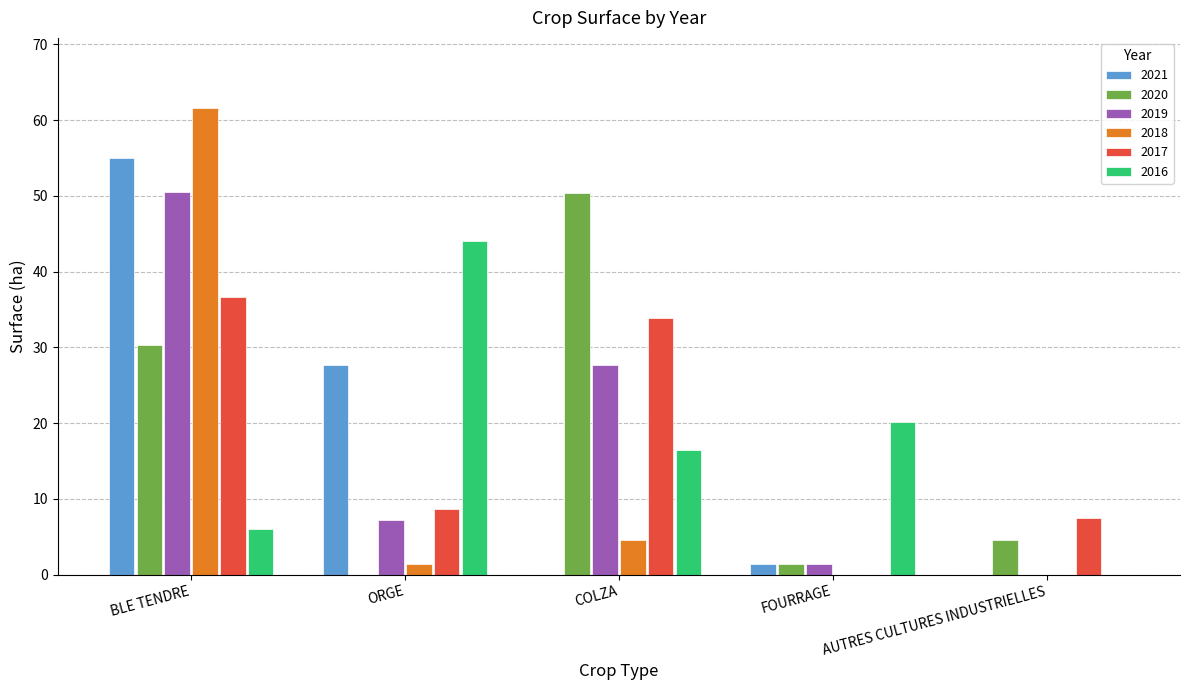

How many values in 2020 are above zero?

4